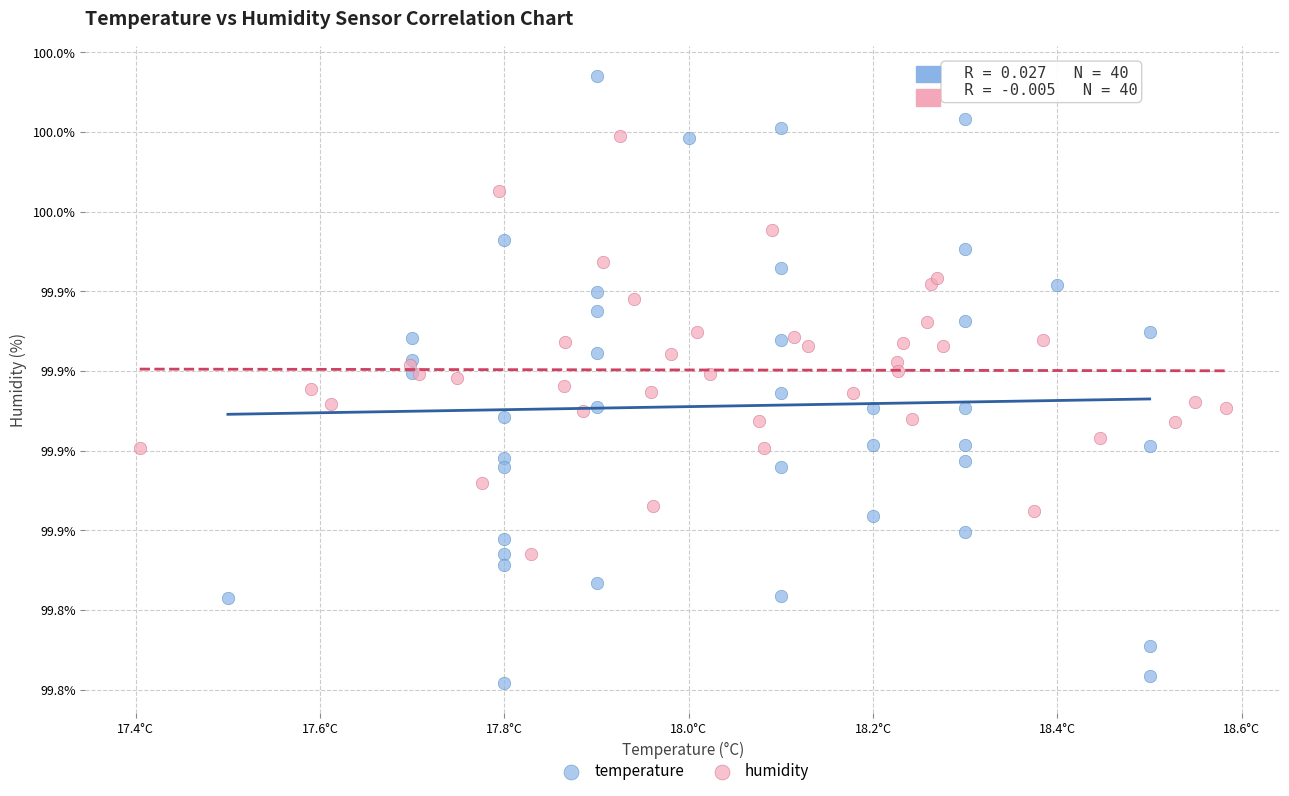

Which series contains the highest Y value?

temperature